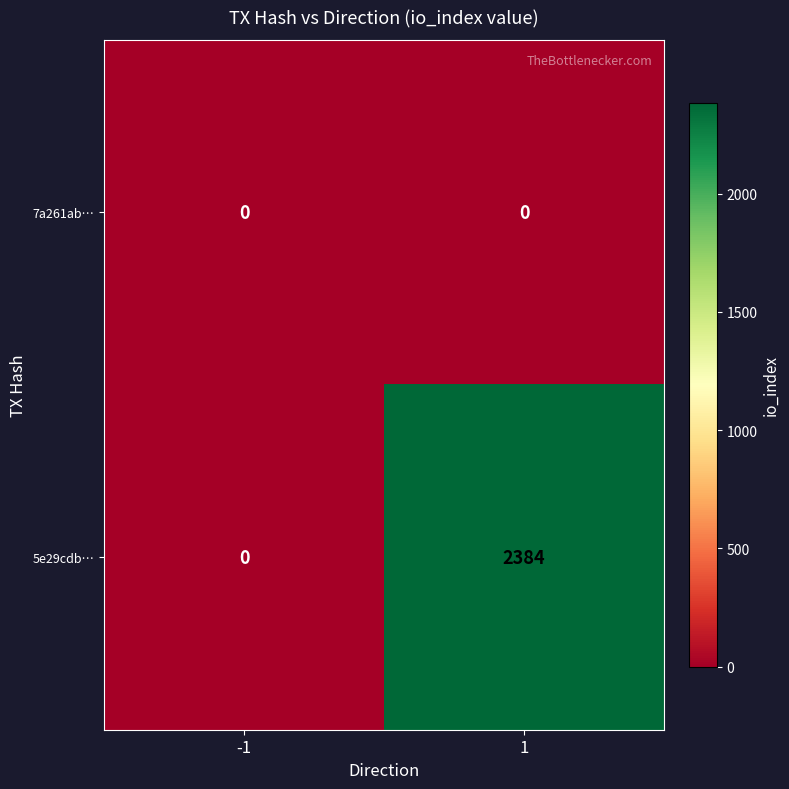

List the series in order of their peak value, highest first.

5e29cdb…, 7a261ab…